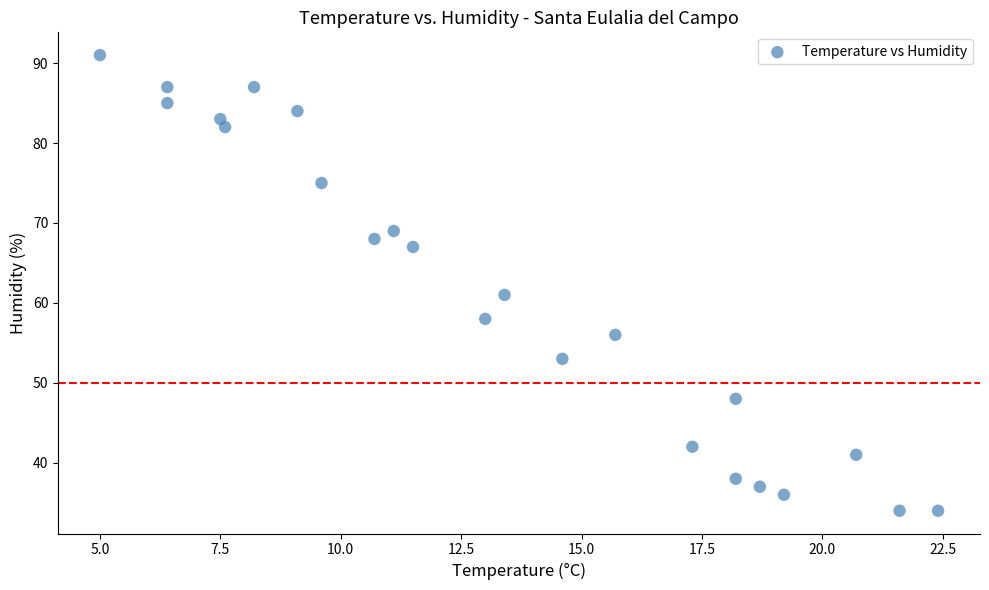

What Y value in the scatter plot is closest to 62?

61